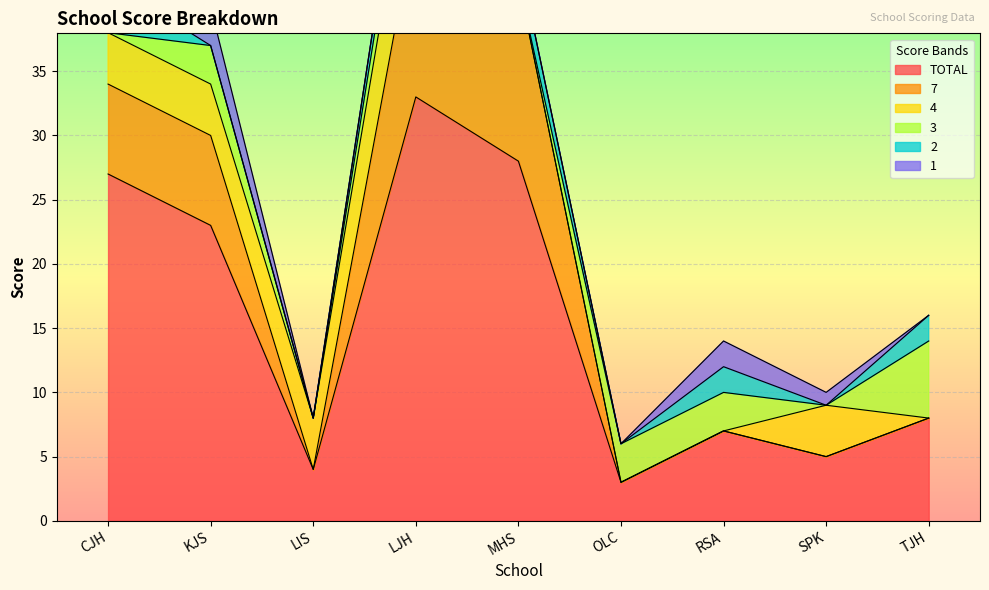

Where does the TOTAL series first go above 8?

CJH